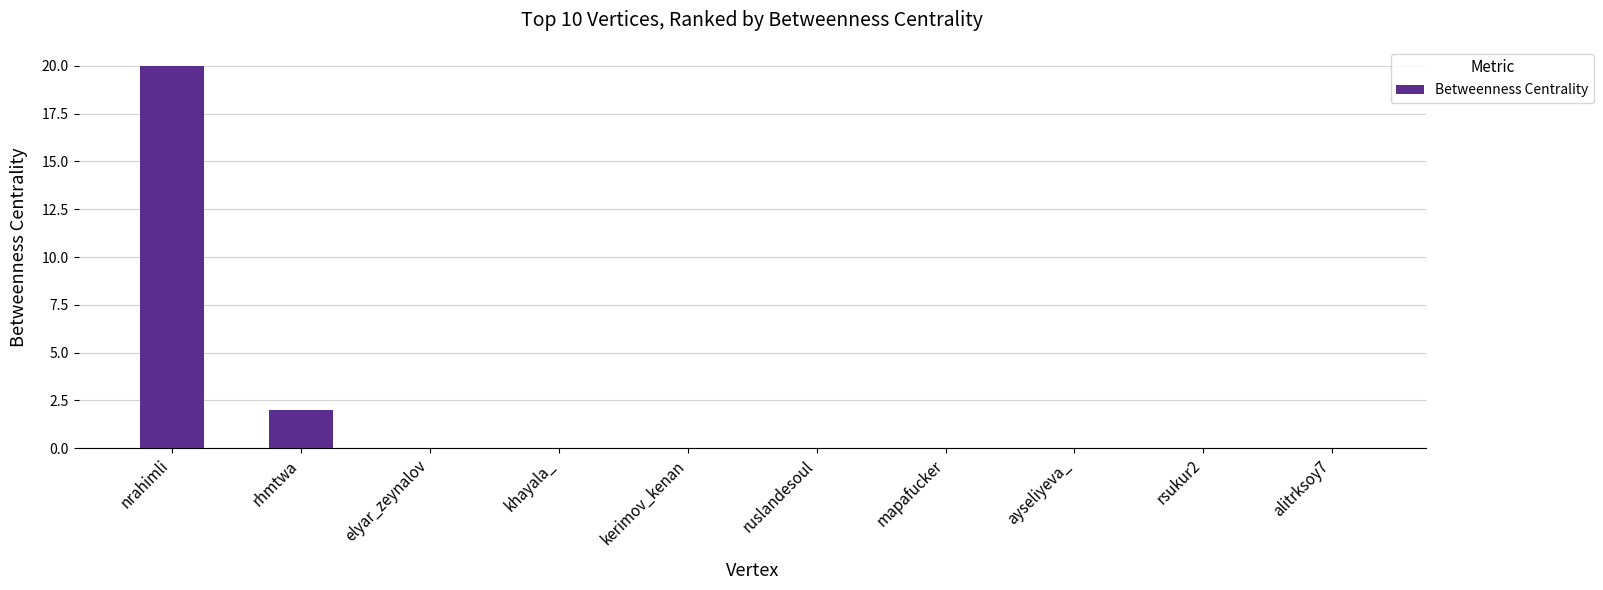

What is the maximum value shown in the chart?

20